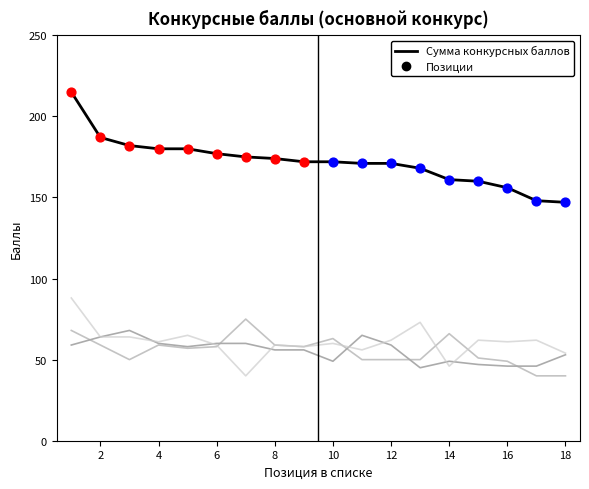

What is the minimum value shown in the chart?

40